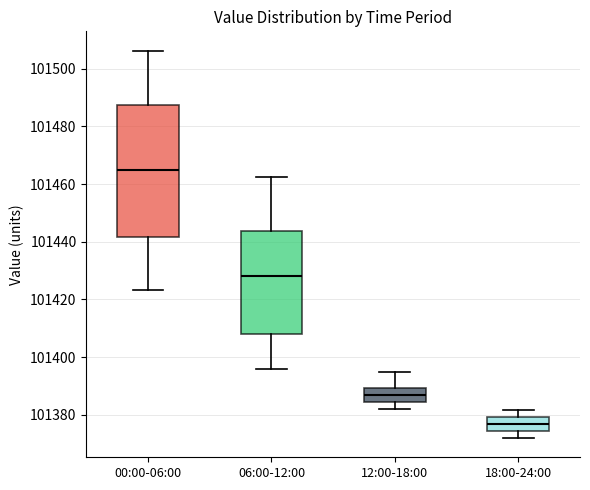

Reading left to right, transcribe this box plot: for each box, give where its median line is, the range the box spans, and where its two whiskers end, as read against the y-axis. The values are not printed on the chart, so give them approximately, as read against the axis.

00:00-06:00: median 101466, box 101442 to 101488, whiskers 101424 to 101506
06:00-12:00: median 101428, box 101408 to 101444, whiskers 101396 to 101462
12:00-18:00: median 101386, box 101384 to 101390, whiskers 101382 to 101396
18:00-24:00: median 101376, box 101374 to 101380, whiskers 101372 to 101382